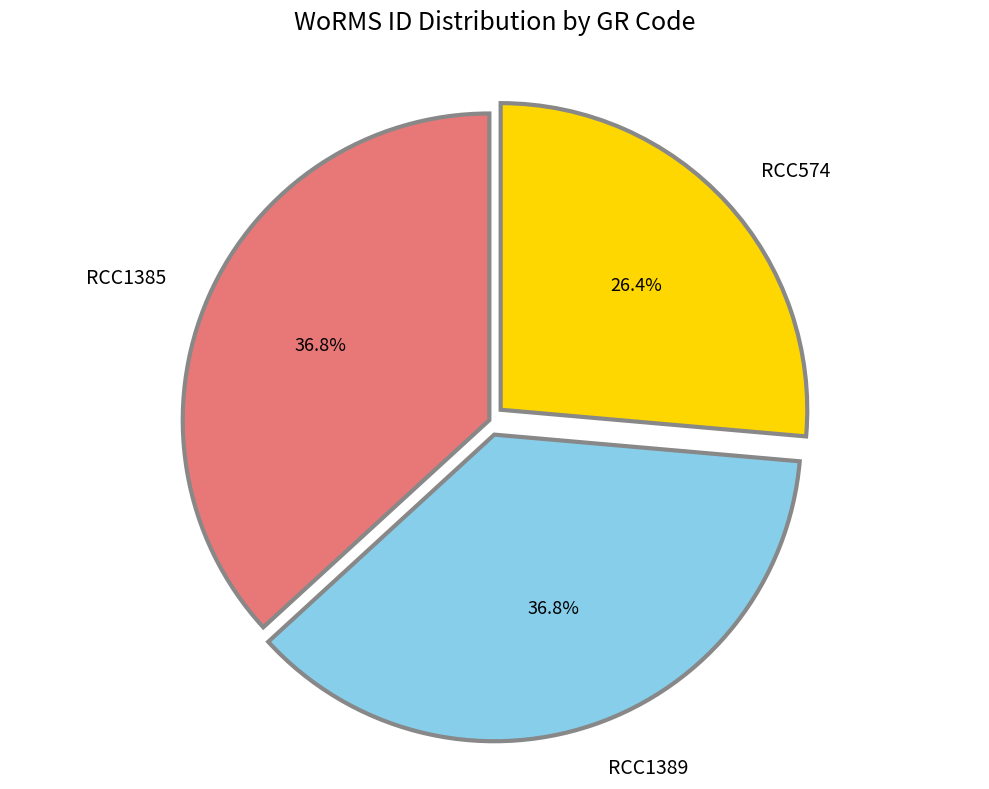

The RCC1389 slice represents 37% of the pie. True or false?

True